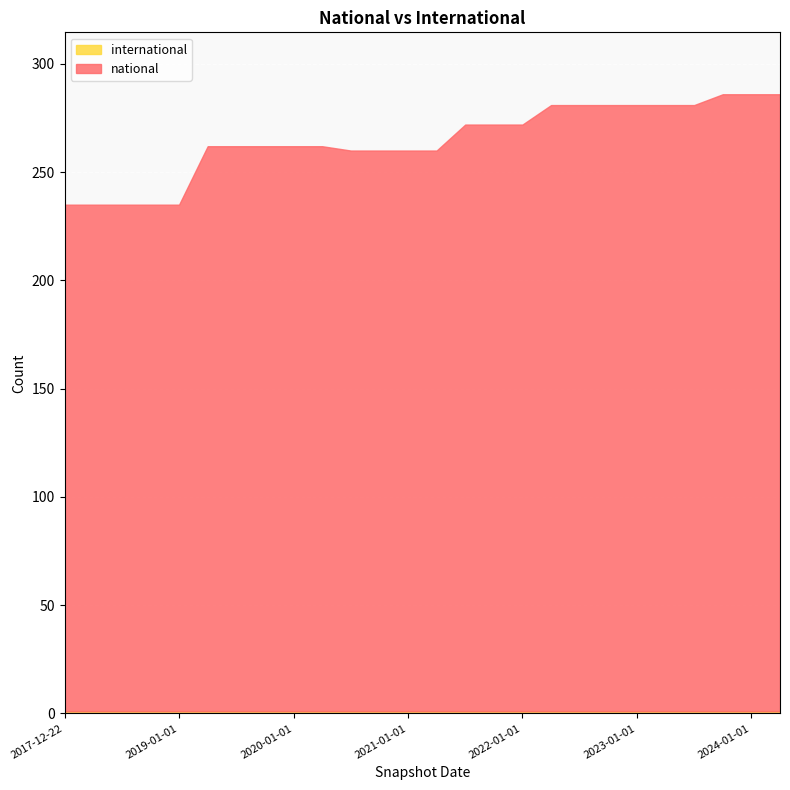

Rank the series by their average value, from highest to lowest.

national, international